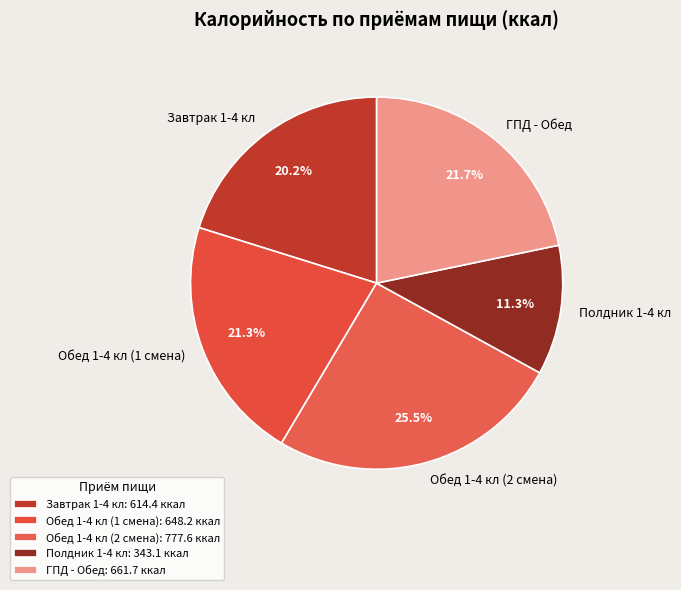

What percentage is the Завтрак 1-4 кл slice, to the nearest percent?

20%